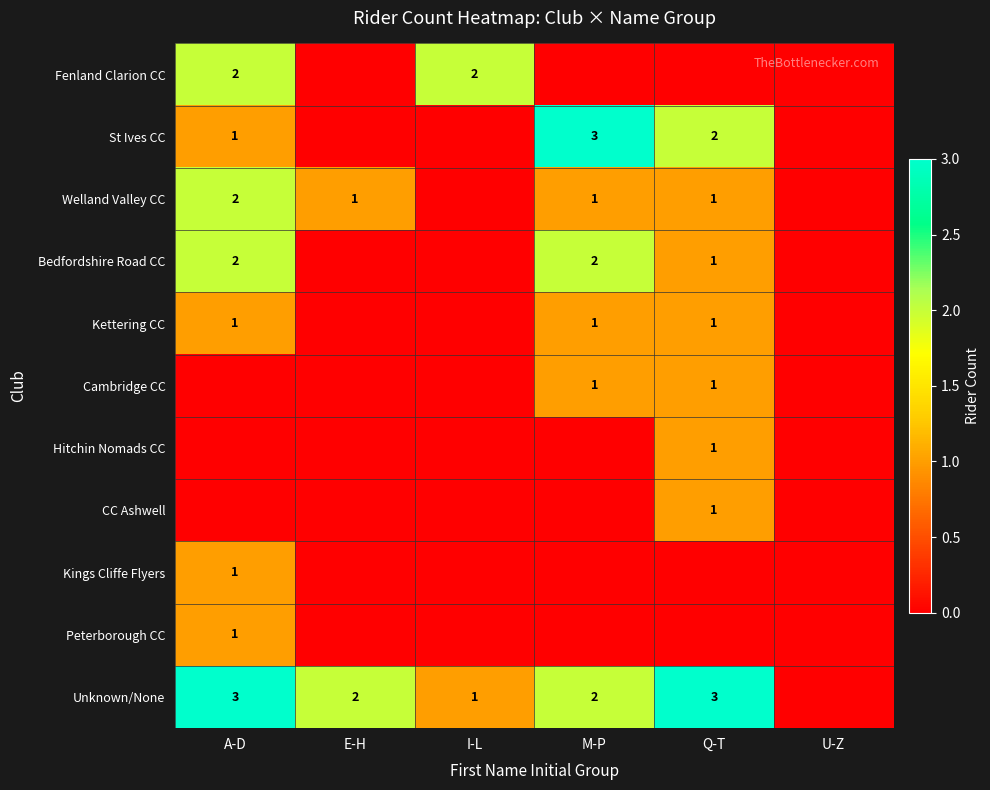

How many categories are shown in the chart?

6